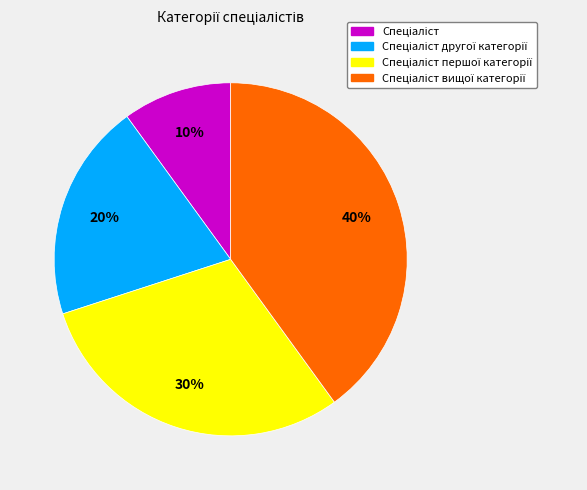

To the nearest percent, what is the average slice percentage?

25%